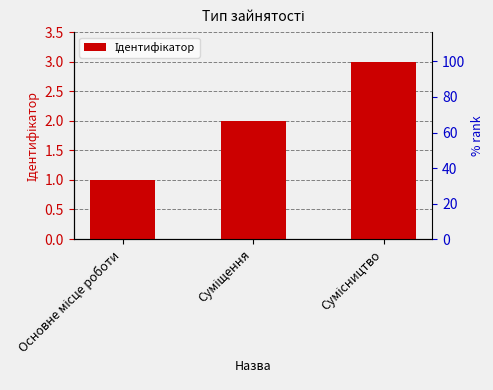

Reading left to right, transcribe all the data shown in this chart.

Основне місце роботи=1	Суміщення=2	Сумісництво=3